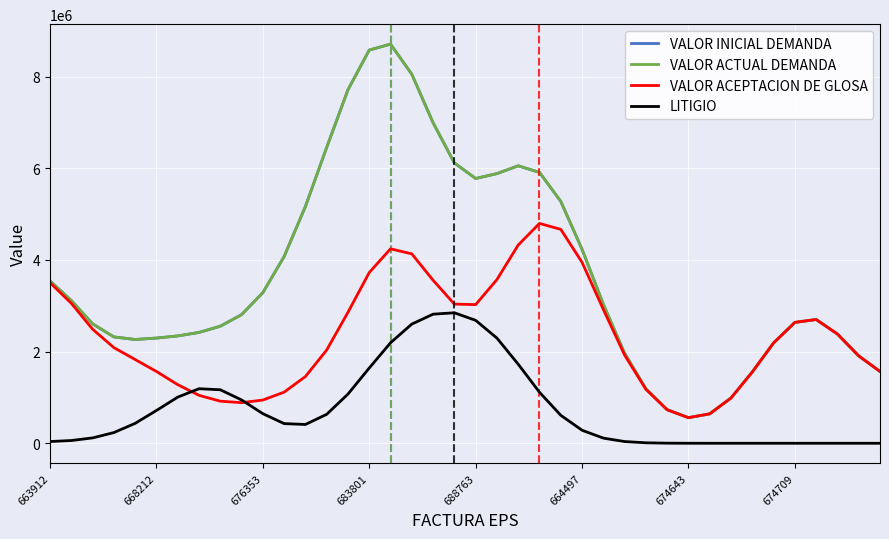

Does the chart have visible grid lines?

Yes